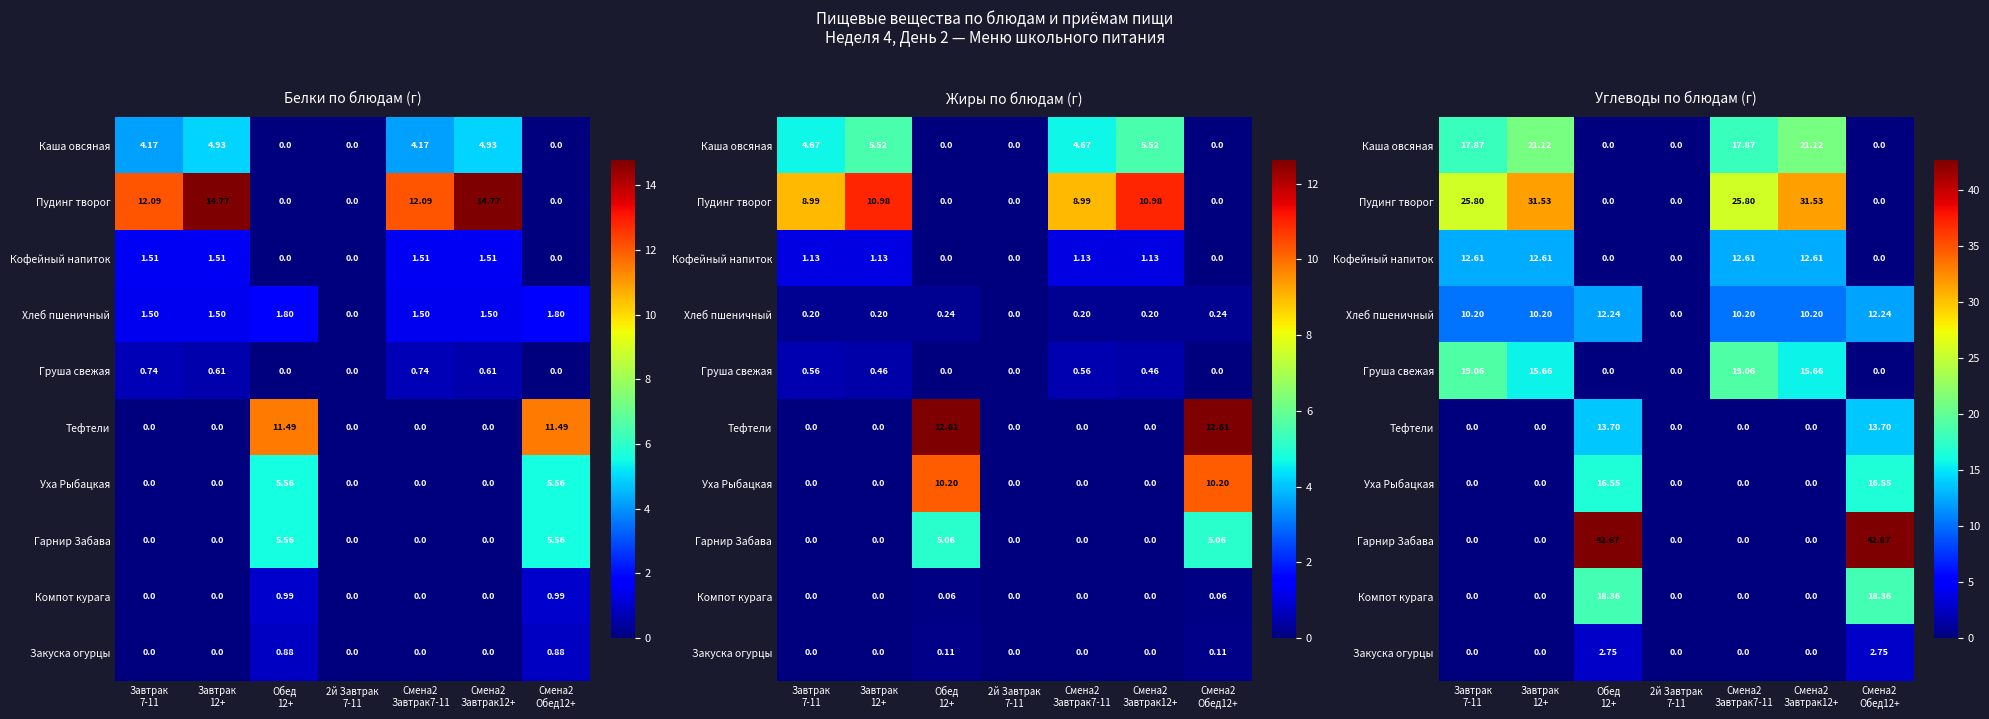

The Пудинг творог series shows 25.8 at Смена2 Завтрак7-11. True or false?

True